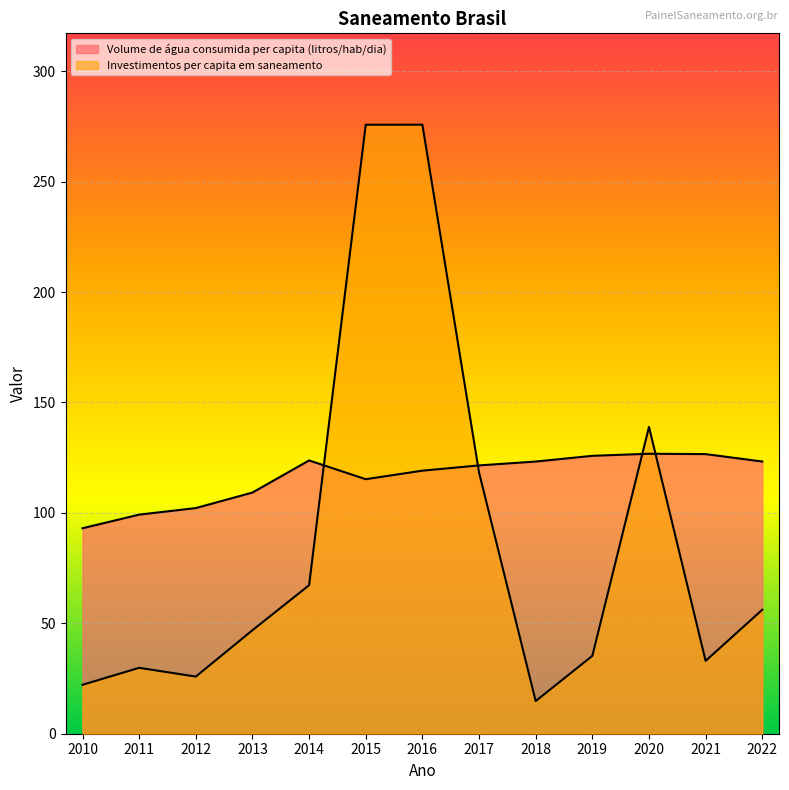

Between 2020 and 2022, which series saw the biggest shift?

Investimentos per capita em saneamento